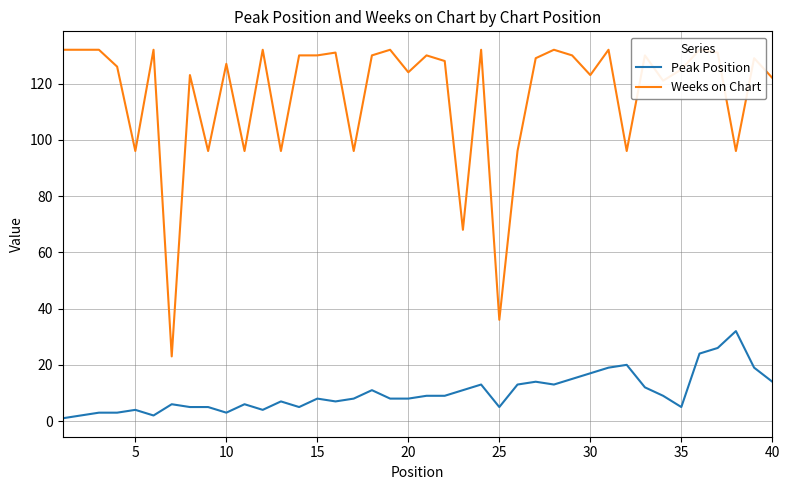

Is it true that Peak Position equals 12 at 30?

False